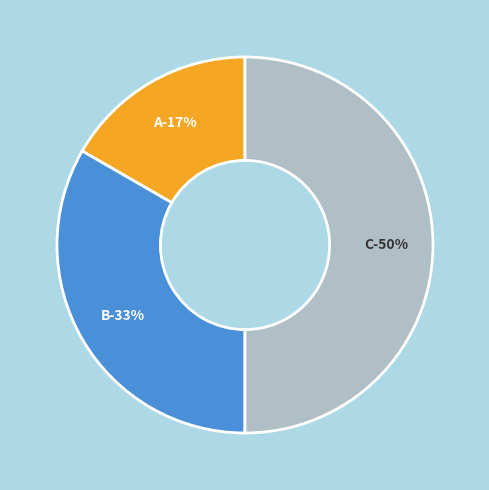

Is it true that A is 17% of the pie?

True